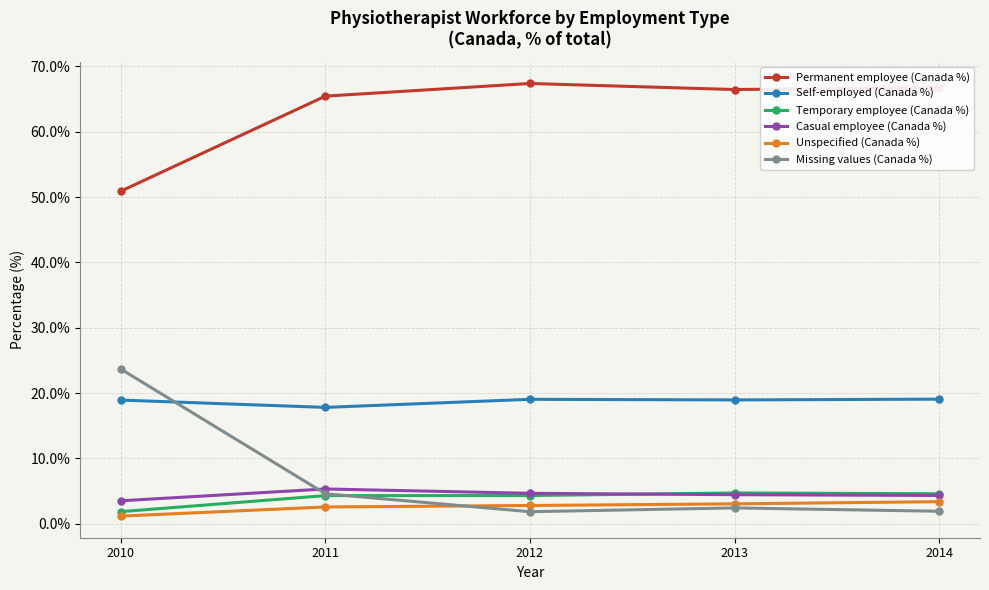

What is the spread (max minus min) of values at 2013?

64.0